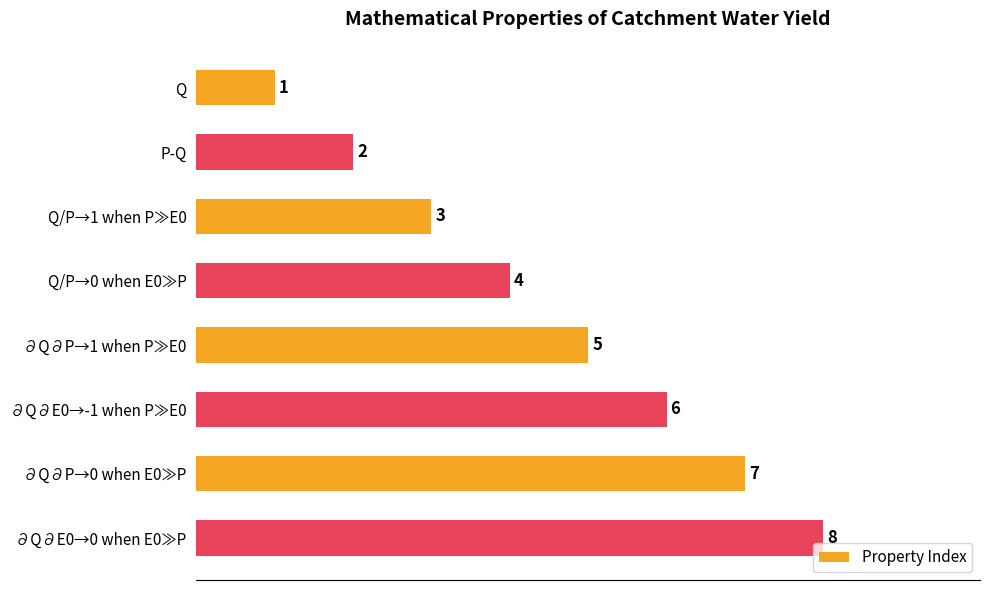

What is the change in value from P-Q to ∂Q∂P→0 when E0≫P?

+5